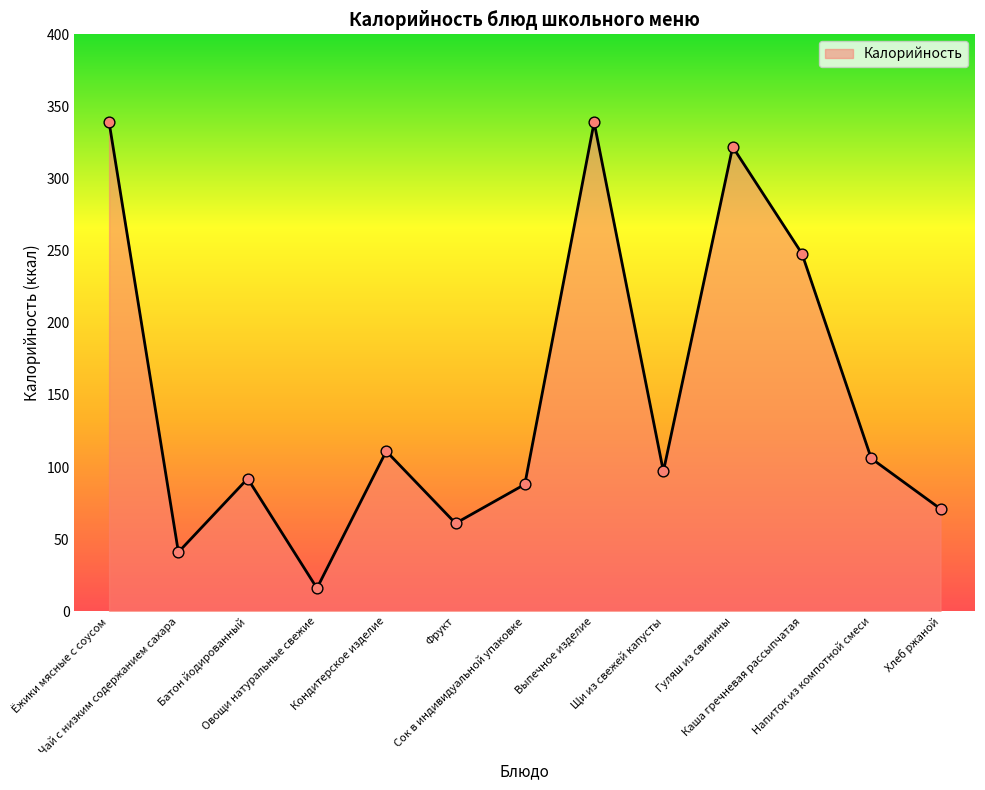

Which has a higher value, Батон йодированный or Хлеб ржаной?

Батон йодированный